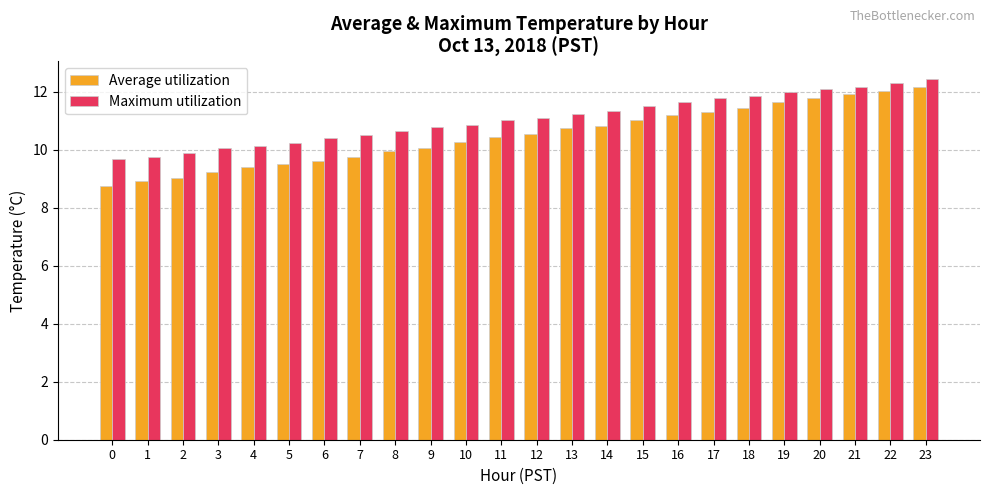

At 1, list the series in order from largest to smallest.

Maximum utilization, Average utilization